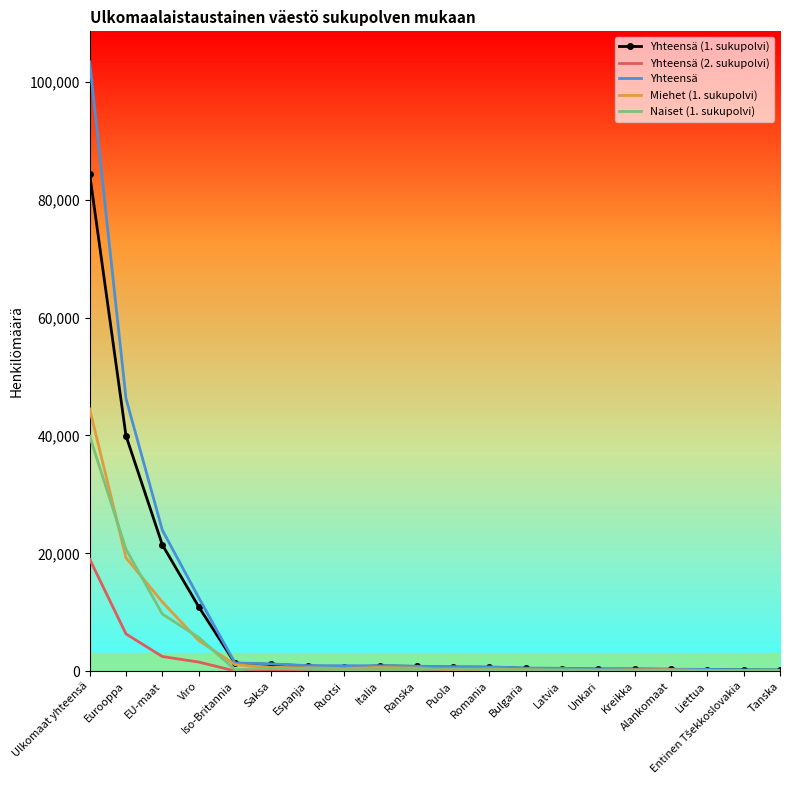

What is the lowest value of the Yhteensä series?

182